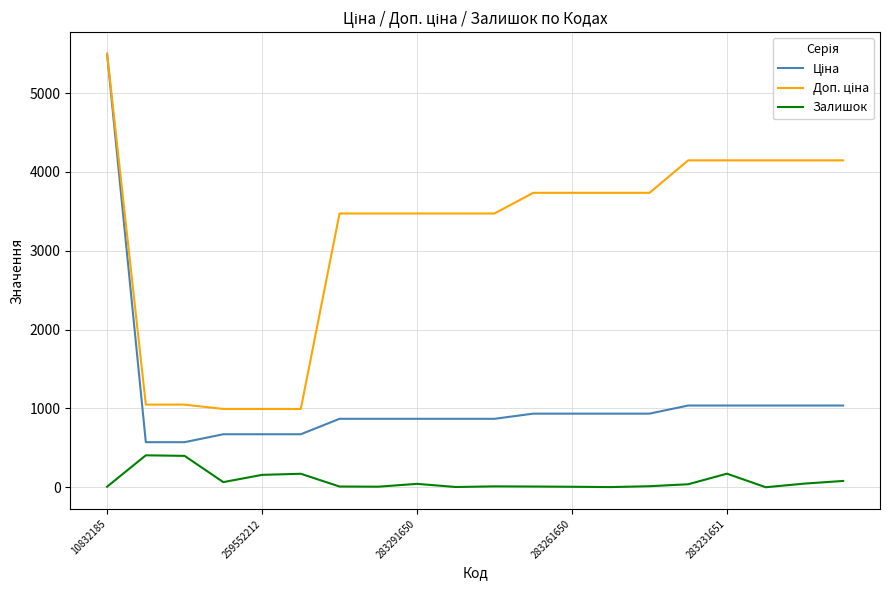

What is the maximum value shown in the chart?

5497.3